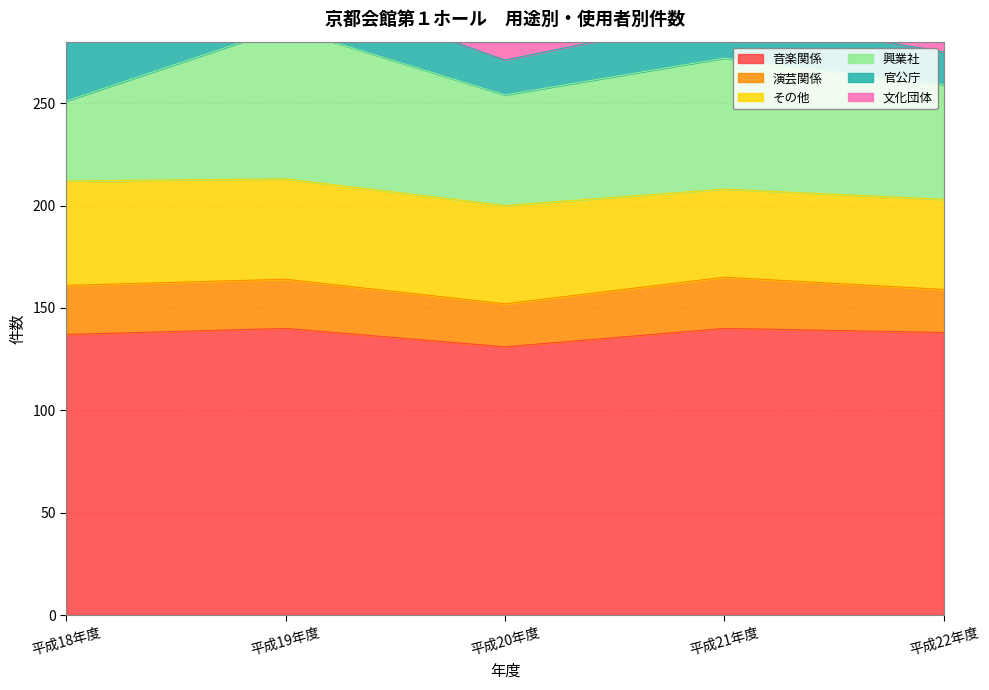

What is the greatest value displayed?

140